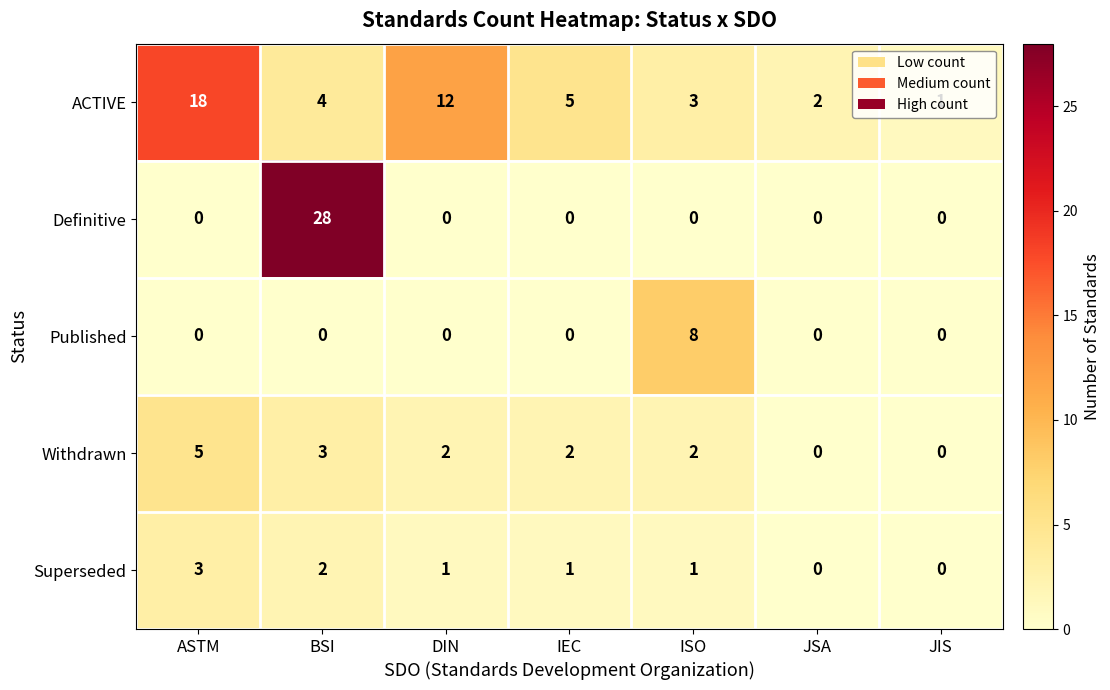

Between ASTM and ISO, which series saw the biggest shift?

ACTIVE